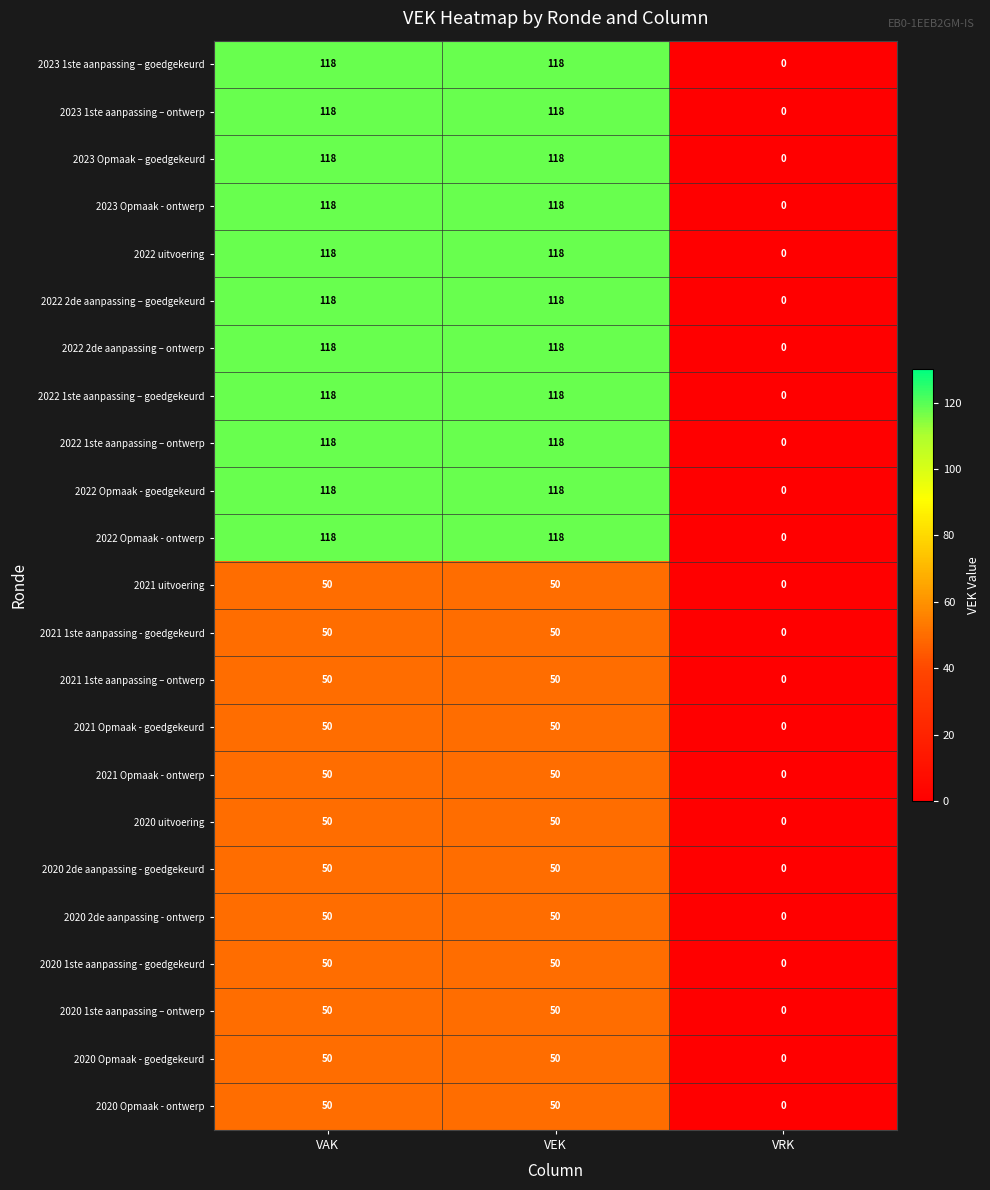

What is the highest value of the 2022 Opmaak - goedgekeurd series?

118